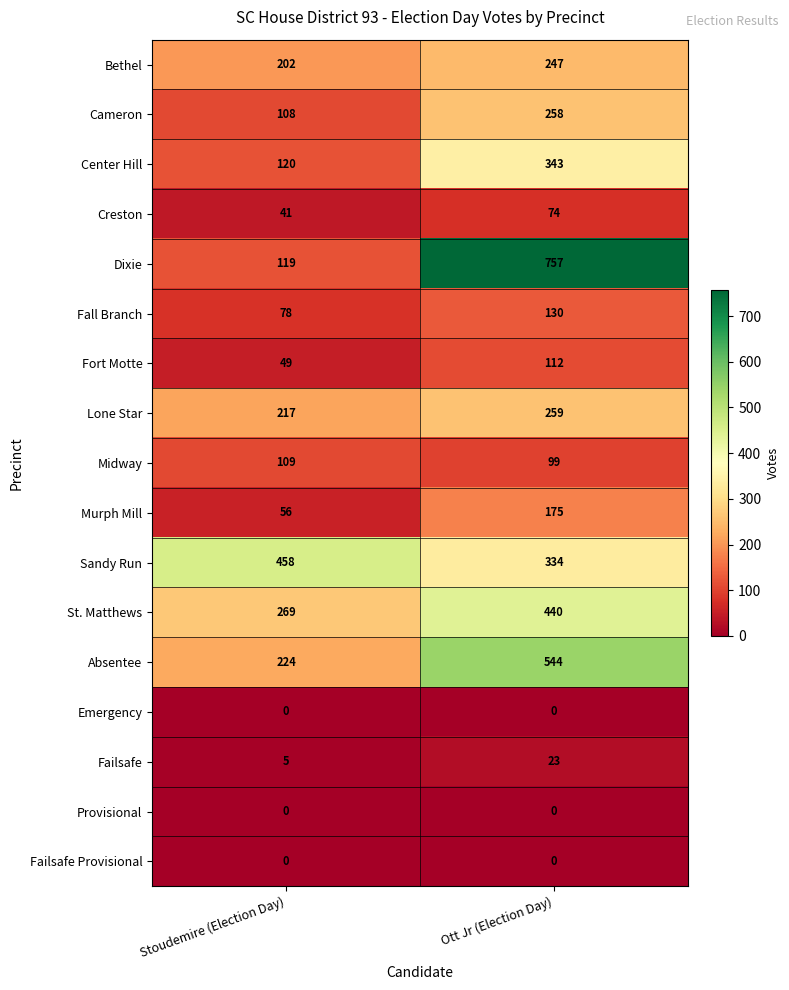

Count the number of categories in the chart.

2